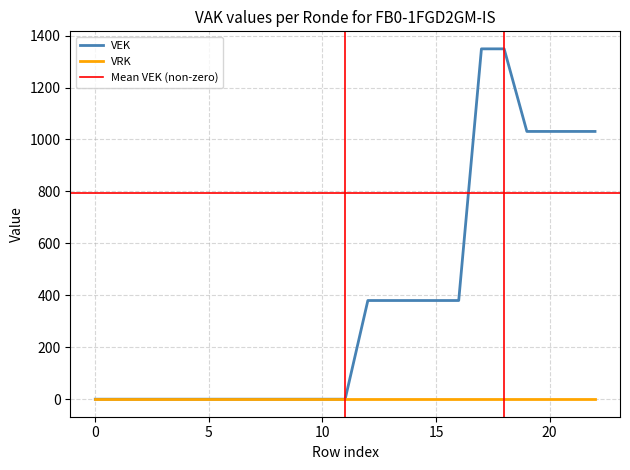

Does the chart have visible grid lines?

Yes